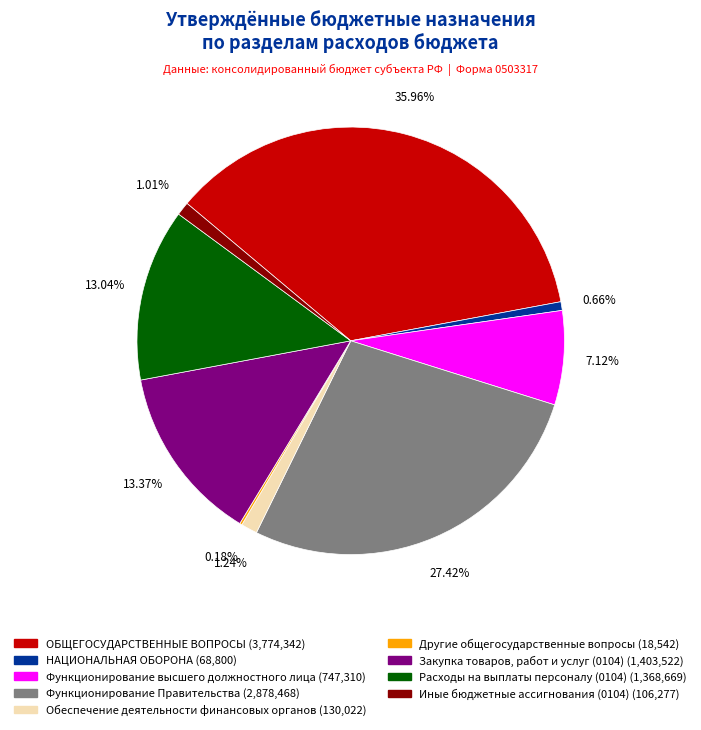

Does Иные бюджетные ассигнования (0104) account for over 50% of the chart?

No